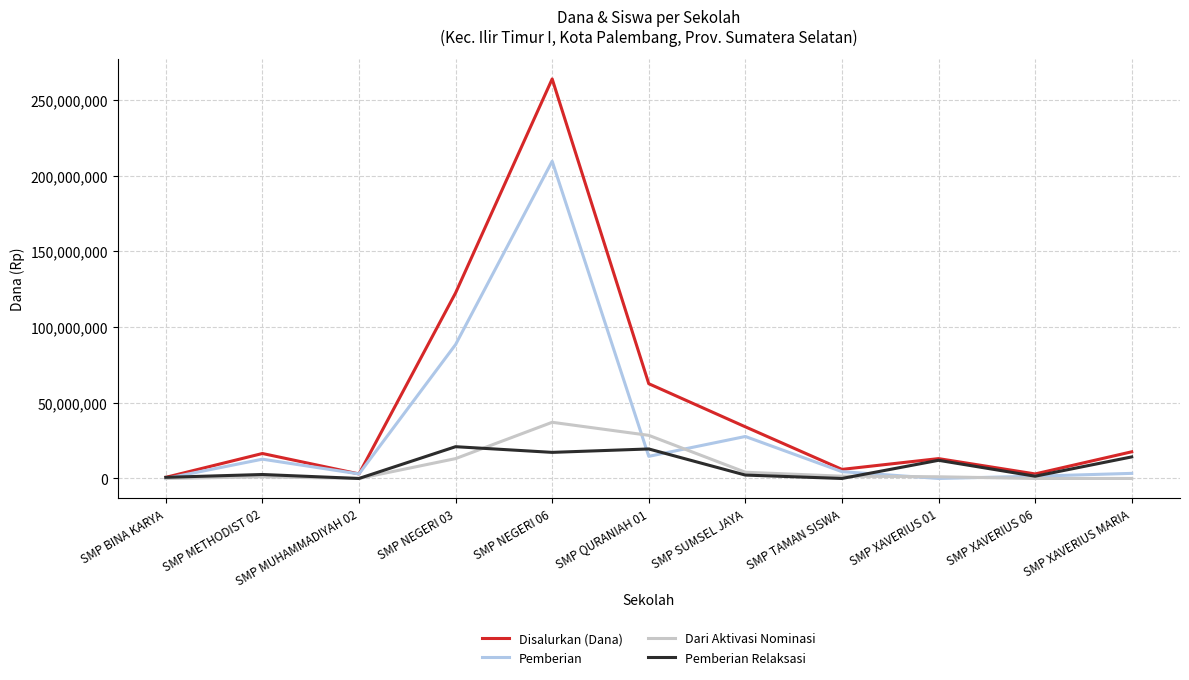

How many lines are shown in the chart?

4